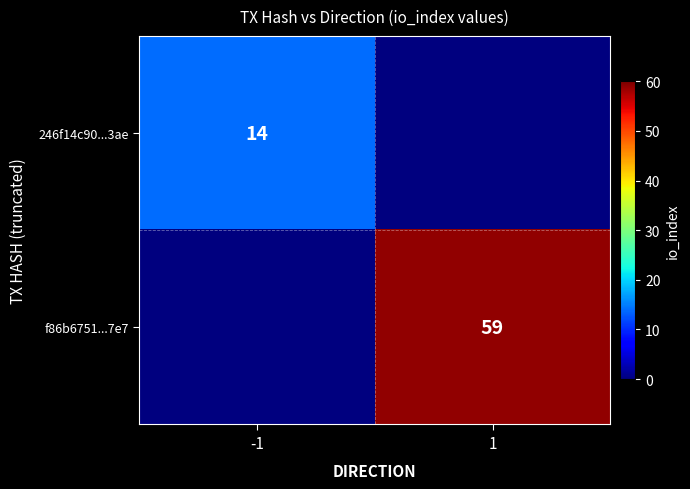

The value of 246f14c90...3ae at -1 is 6. True or false?

False